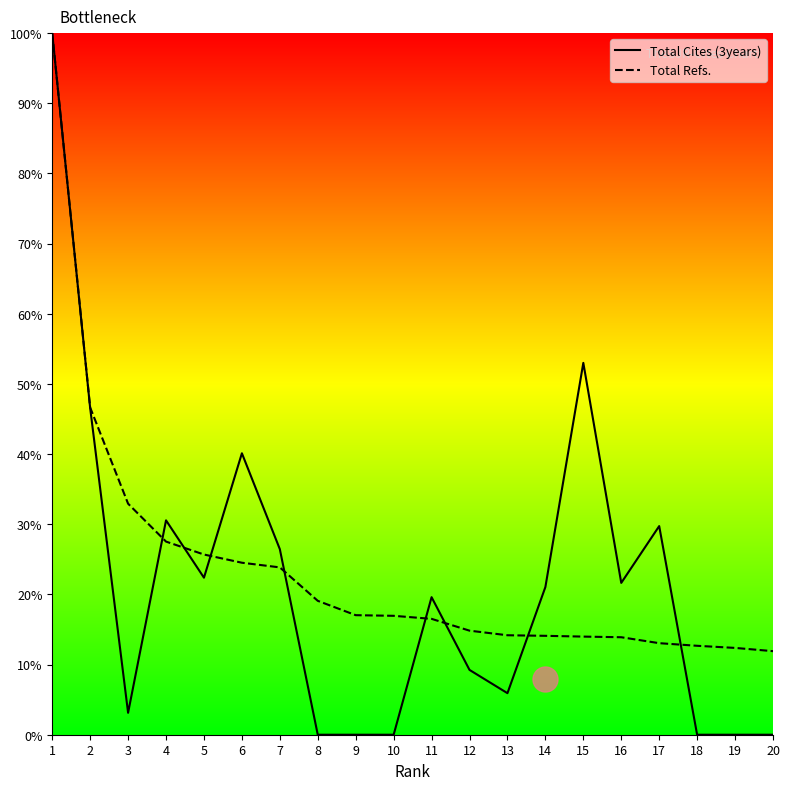

How many lines are shown in the chart?

2